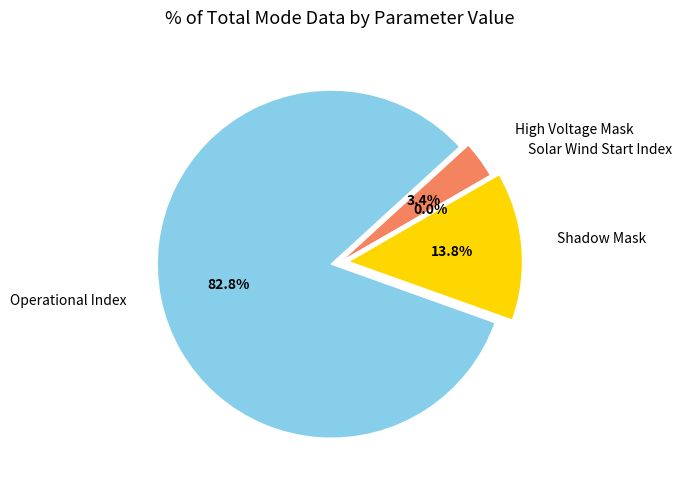

To the nearest percent, what is the difference between the High Voltage Mask and Solar Wind Start Index slice percentages?

3%